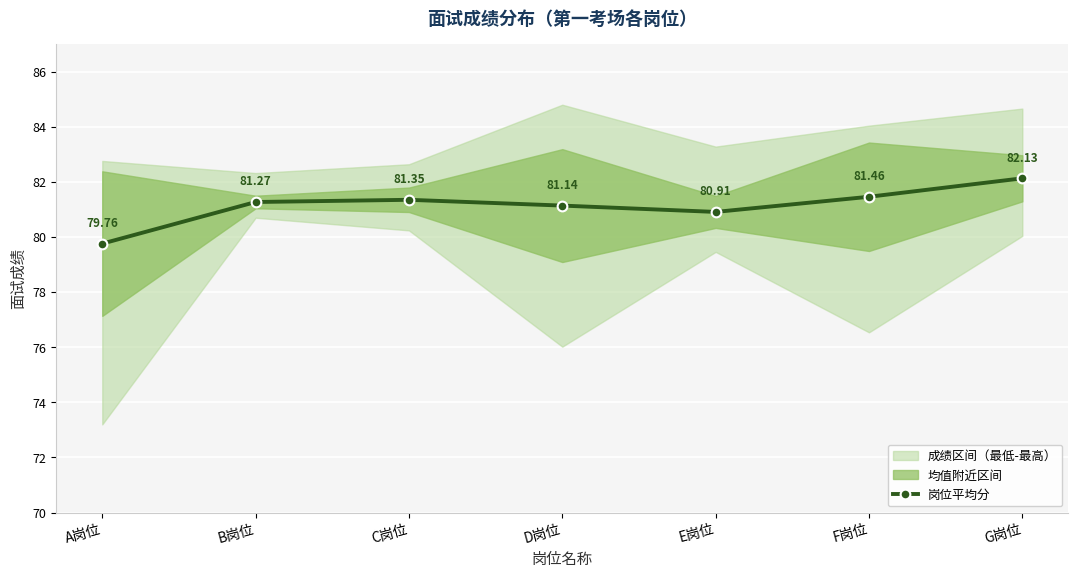

How many lines are shown in the chart?

1